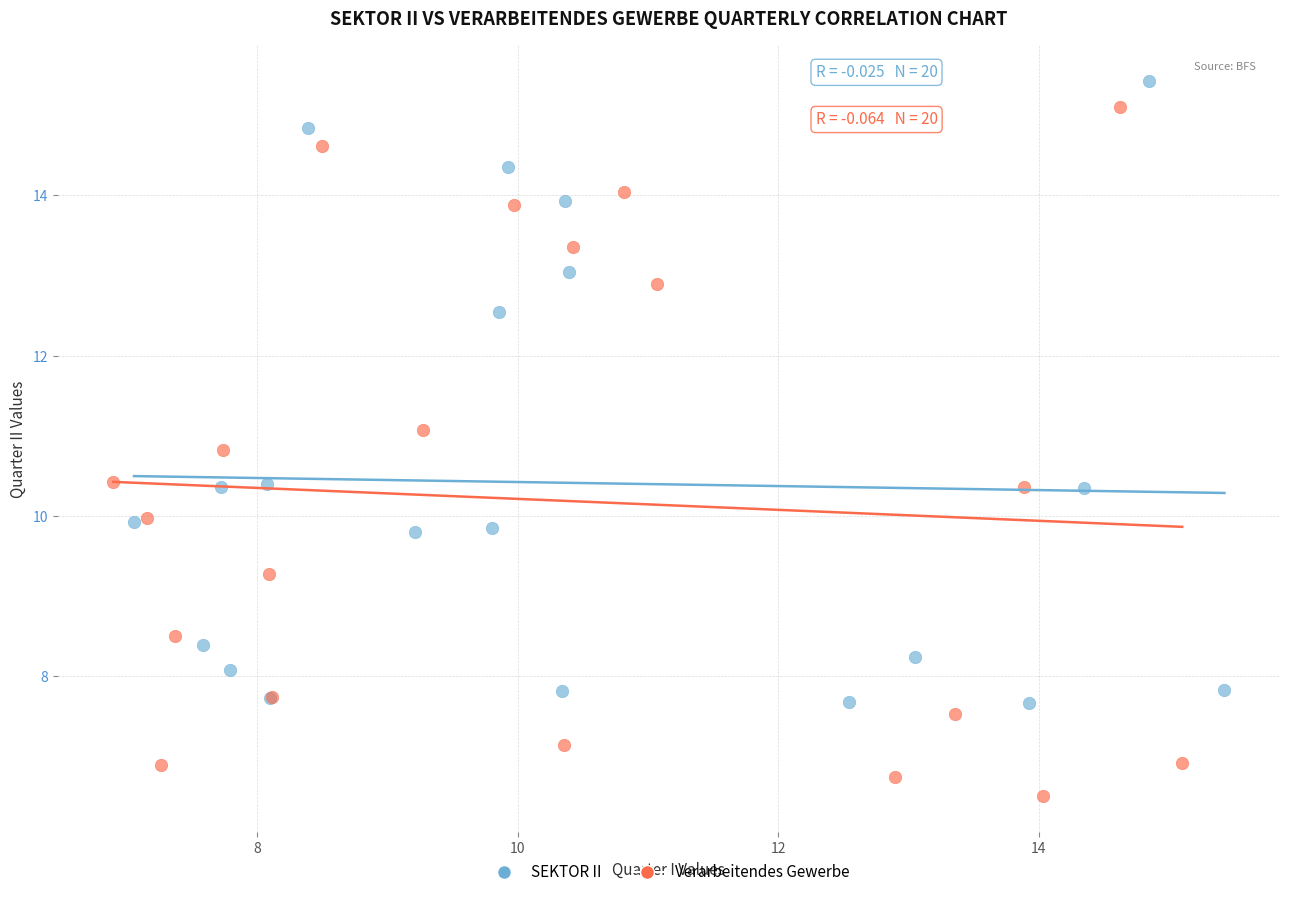

Which series reaches the minimum Y coordinate?

Verarbeitendes Gewerbe